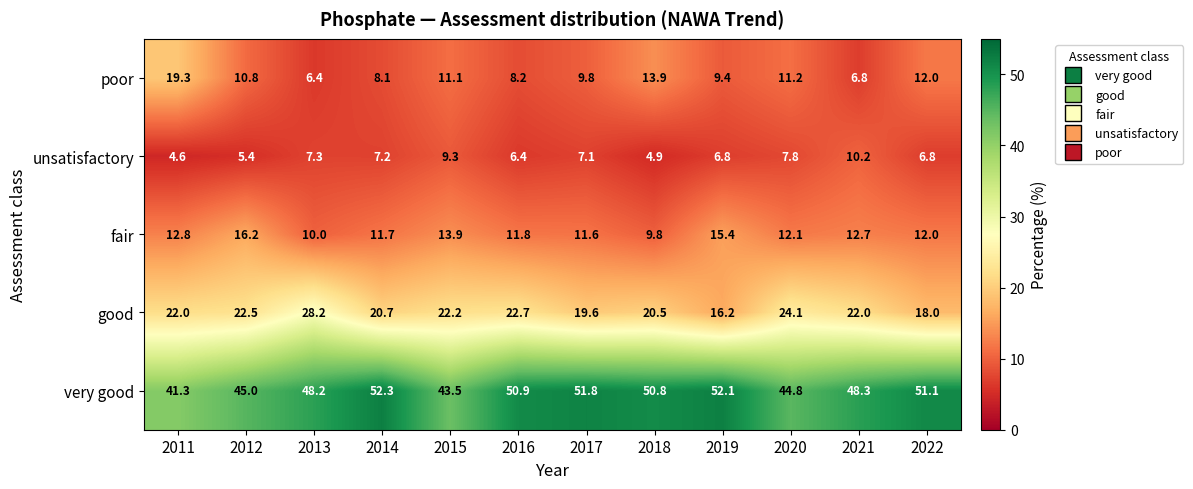

At which label is very good closest to 46?

2012